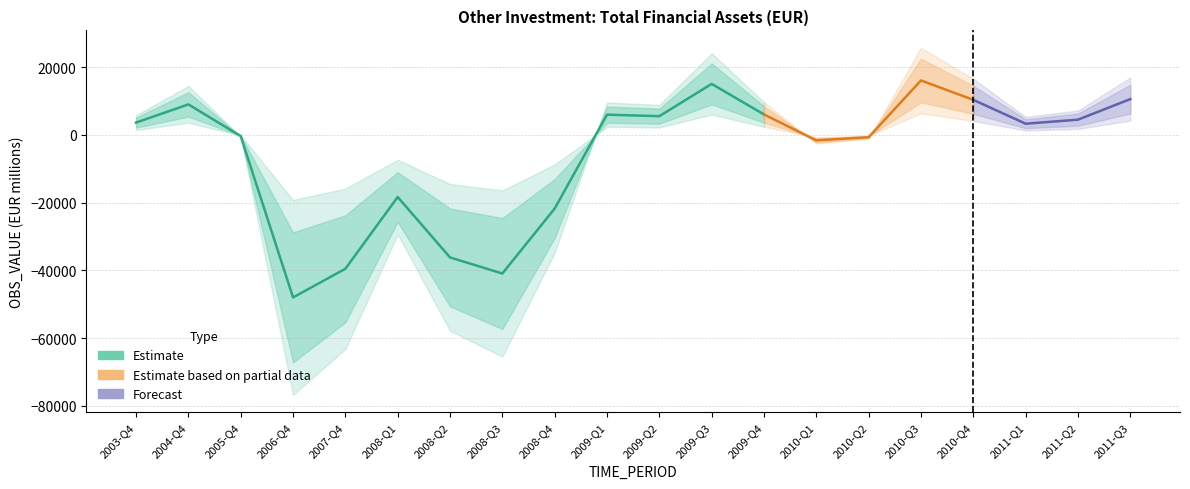

What is the change in value from 2009-Q4 to 2010-Q1?

-7655.9